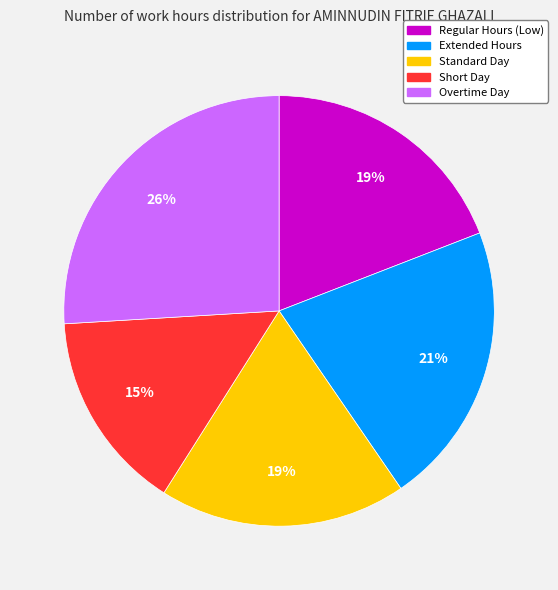

The Overtime Day slice represents 13% of the pie. True or false?

False